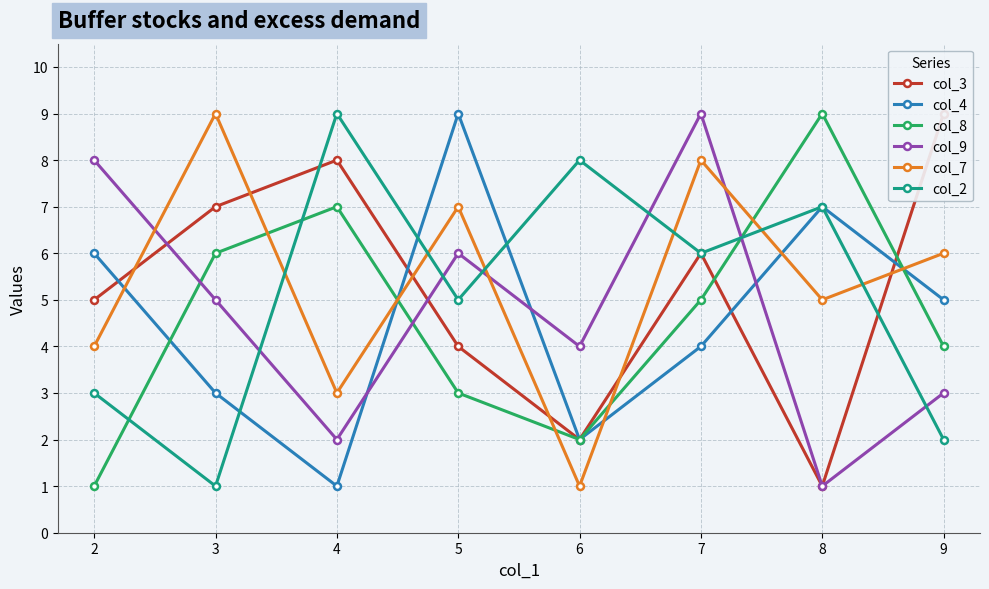

Rank the series by their maximum value, from lowest to highest.

col_3, col_4, col_8, col_9, col_7, col_2